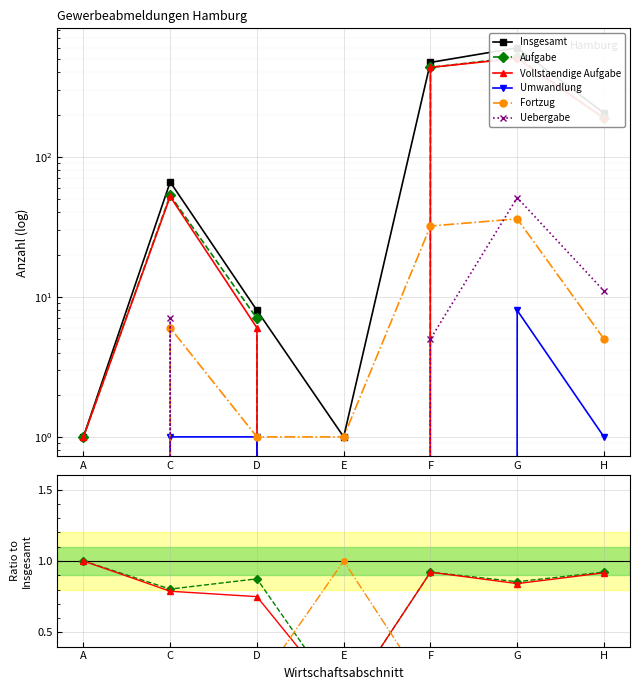

How many values in the Insgesamt series are below 66?

3